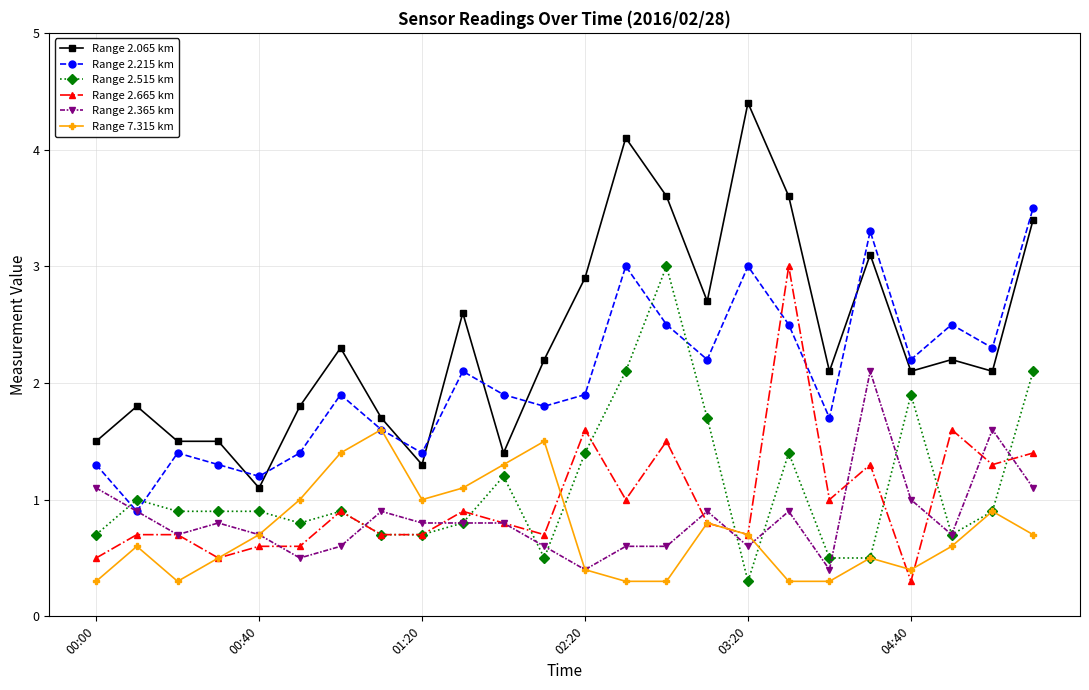

True or false: Range 2.215 km and Range 2.065 km cross at least once.

True